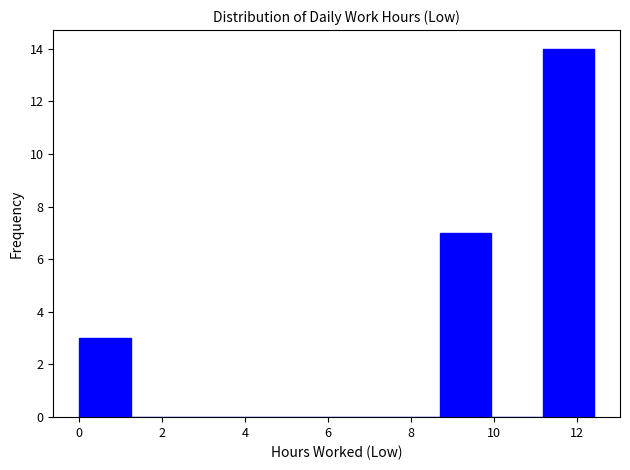

Which range on the x-axis has the tallest bar?

11.2 to 12.4